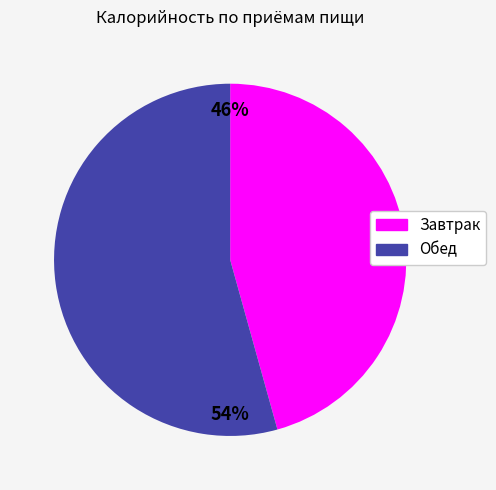

Which slice is the smallest?

Завтрак